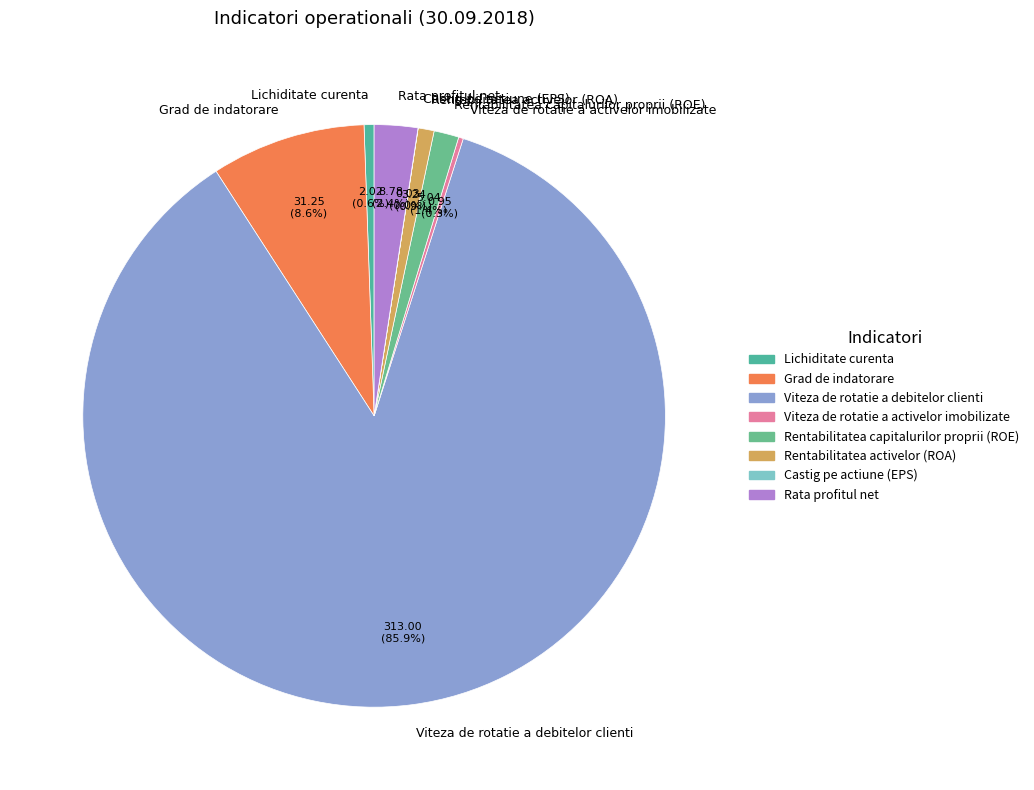

To the nearest percent, what portion does Rata profitul net represent?

2%